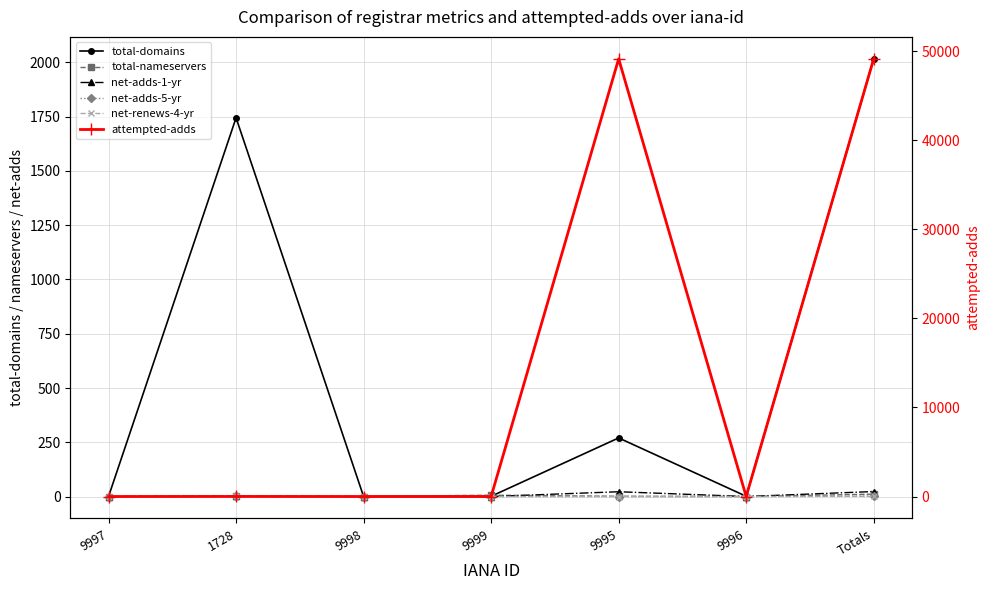

Does the chart have visible grid lines?

Yes